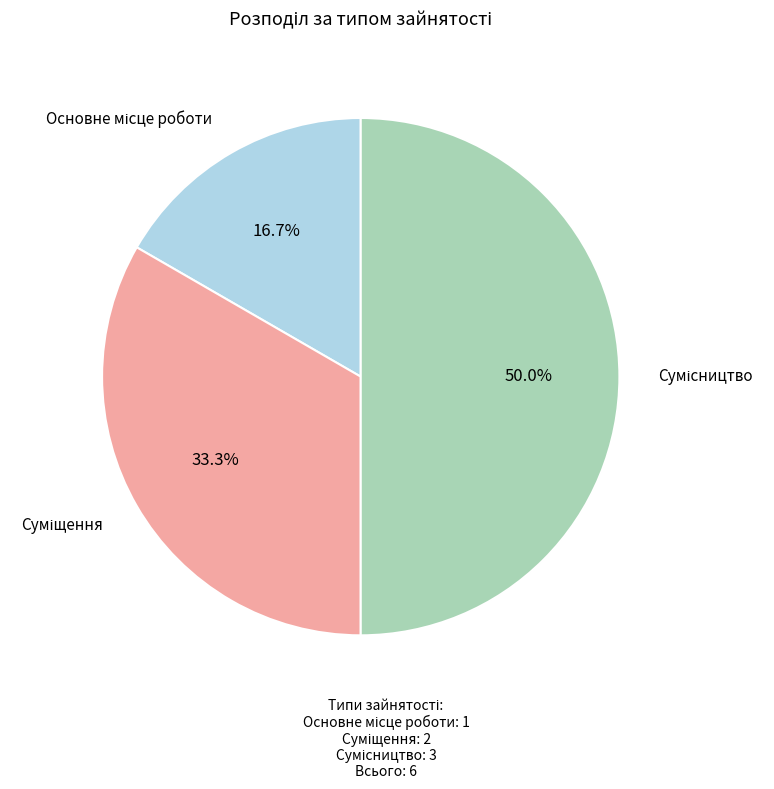

Which category has the smallest portion of the pie?

Основне місце роботи